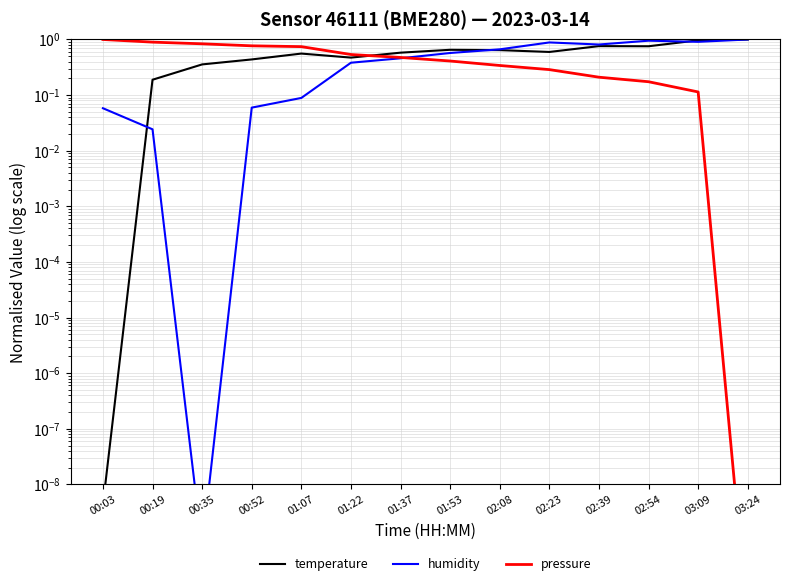

Is the value of pressure at 00:52 greater than the value of temperature at 02:54?

Yes